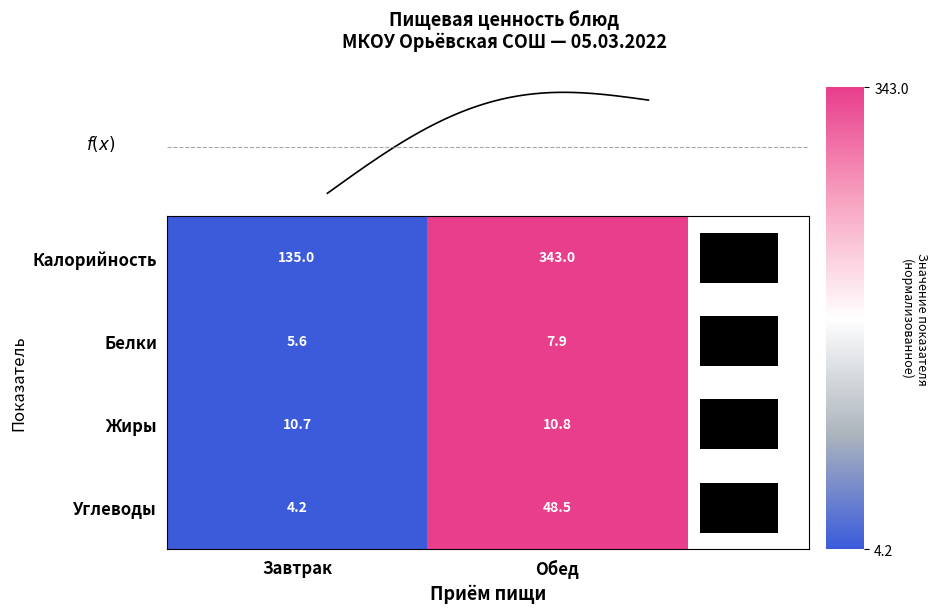

Is the value of Углеводы at Обед greater than the value of Белки at Завтрак?

Yes